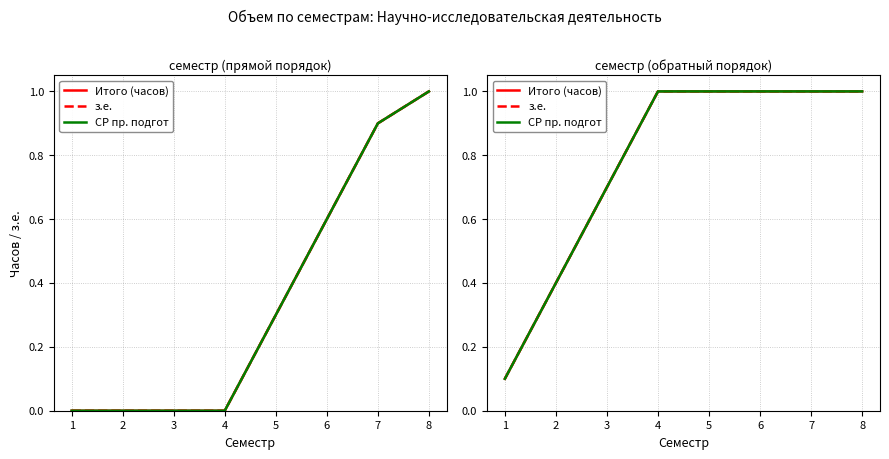

True or false: СР пр. подгот and Итого (часов) intersect in this chart.

False